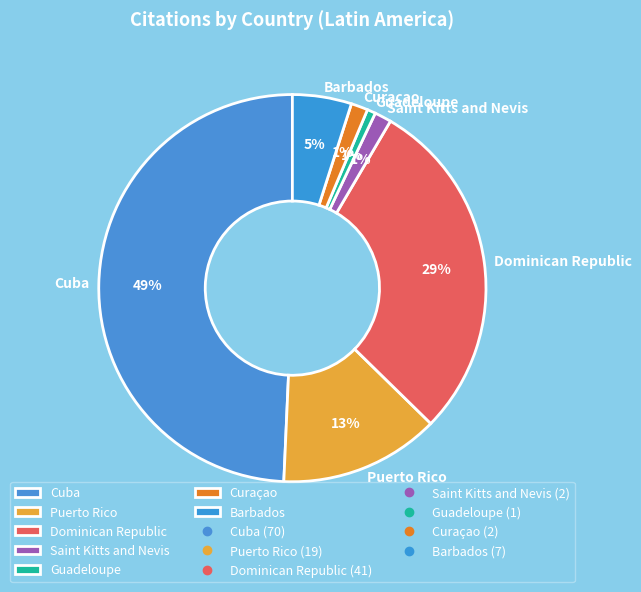

Which slice is the largest?

Cuba